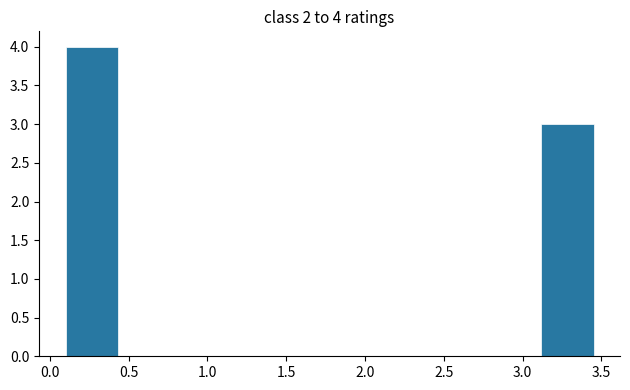

Which range on the x-axis has the tallest bar?

0.100 to 0.435